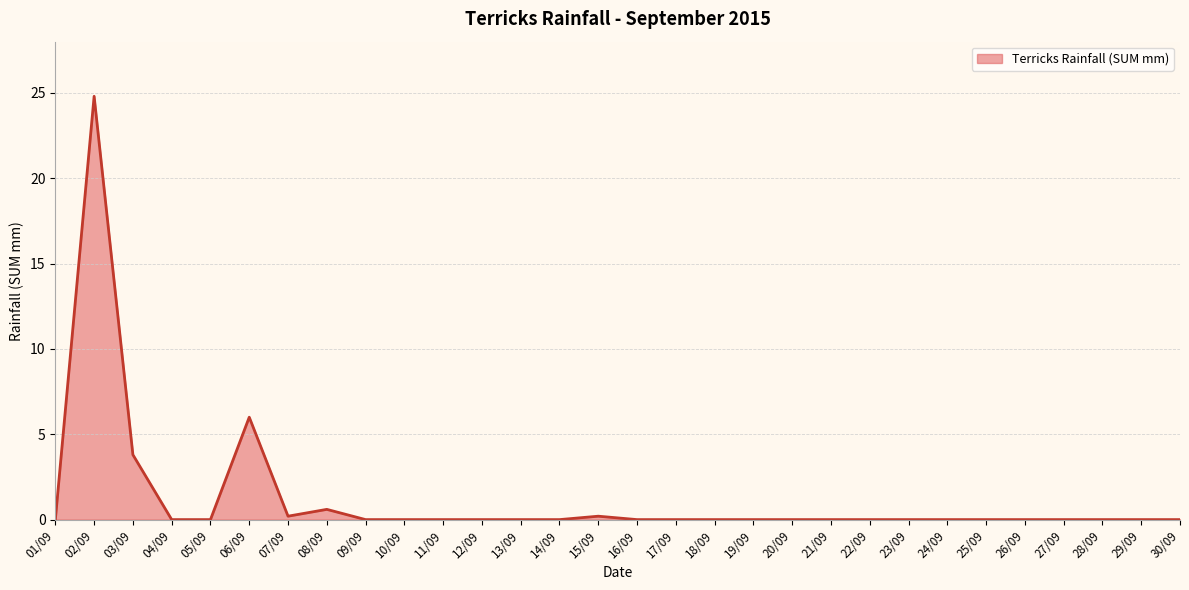

What position from the right is 27/09?

4